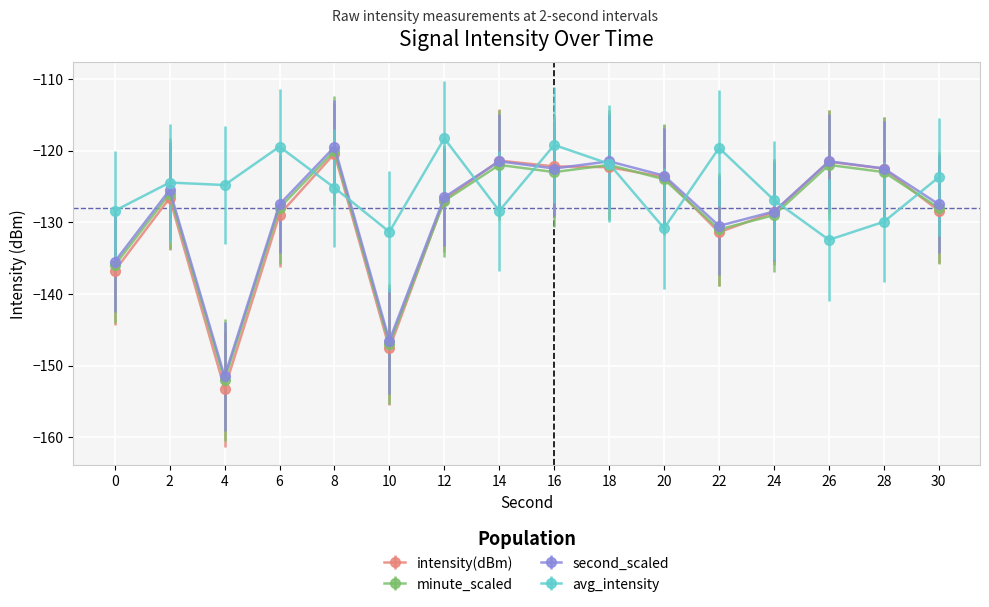

Which series has the largest total across all categories?

avg_intensity